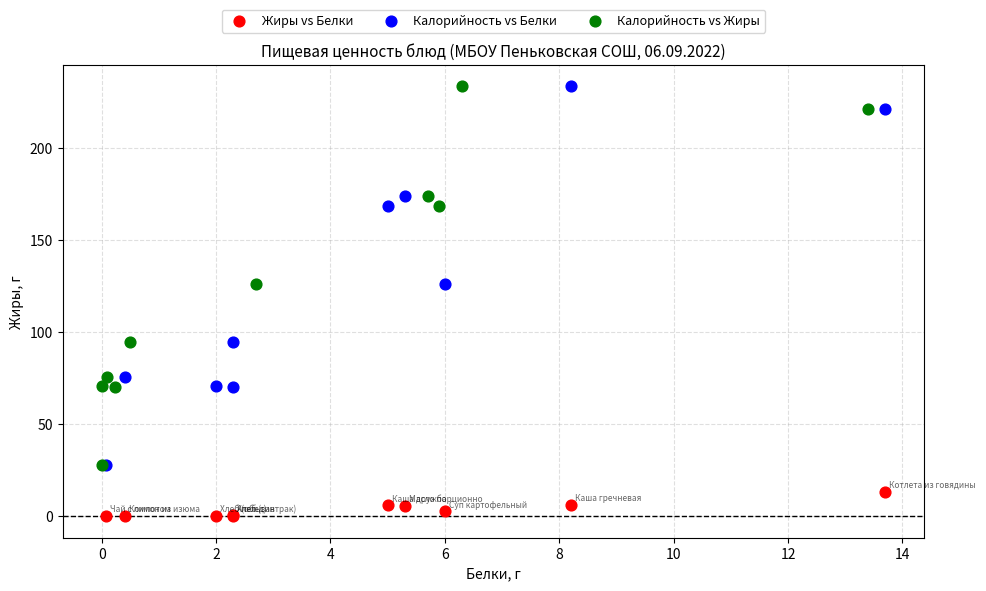

Which series contains the lowest Y value?

Жиры vs Белки